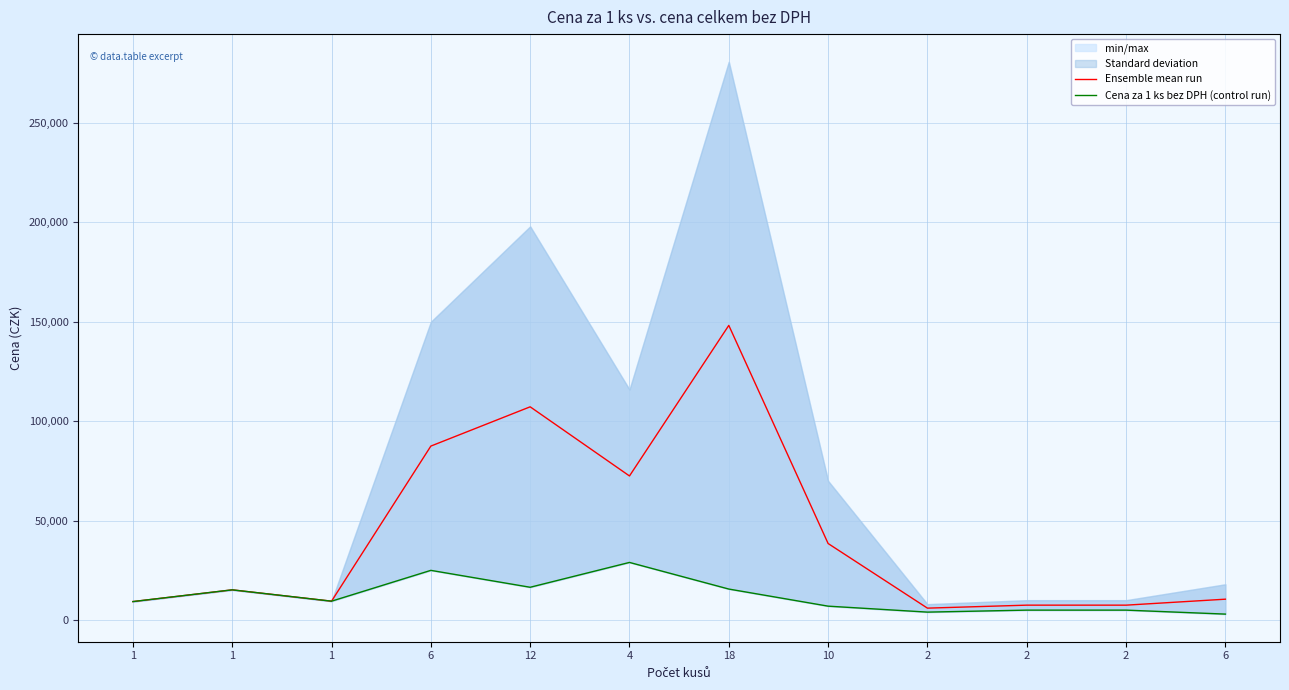

True or false: Cena za 1 ks bez DPH (control run) and Ensemble mean run cross at least once.

False